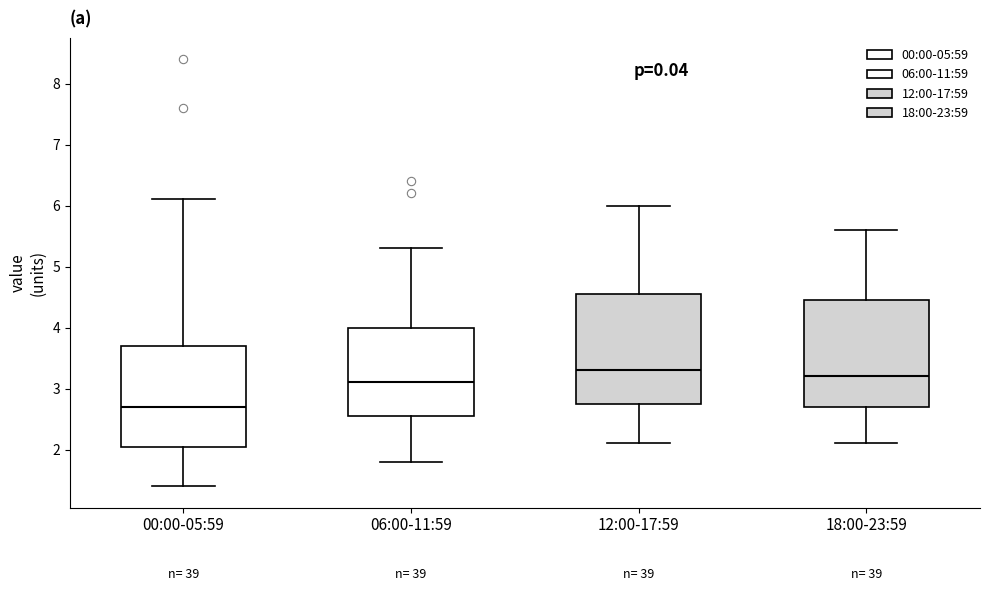

Reading left to right, read every box against the y-axis: the position of its median line, the range the box covers, and the ends of its whiskers. The values are not printed on the chart, so give them approximately, as read against the axis.

00:00-05:59: median 2.7, box 2.1 to 3.7, whiskers 1.4 to 6.1
06:00-11:59: median 3.1, box 2.6 to 4.0, whiskers 1.8 to 5.3
12:00-17:59: median 3.3, box 2.8 to 4.6, whiskers 2.1 to 6.0
18:00-23:59: median 3.2, box 2.7 to 4.5, whiskers 2.1 to 5.6